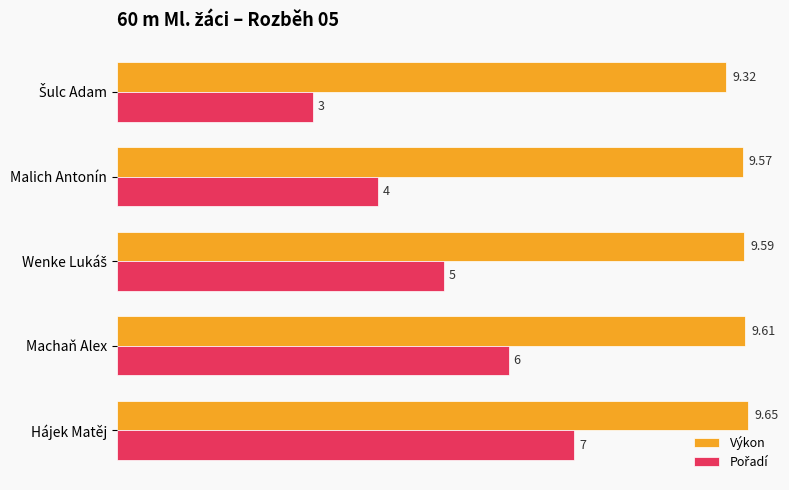

At which category is the sum across all series the highest?

Hájek Matěj